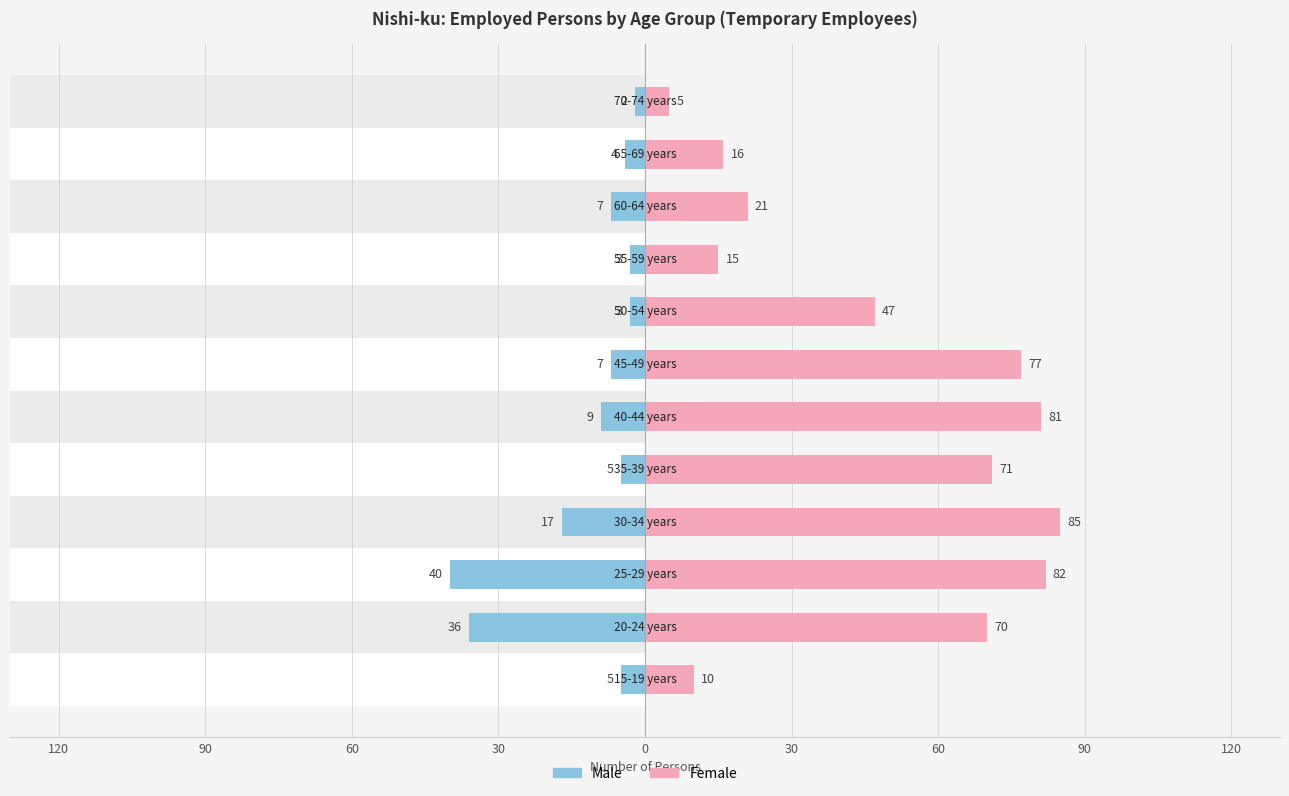

What is the greatest value displayed?

85